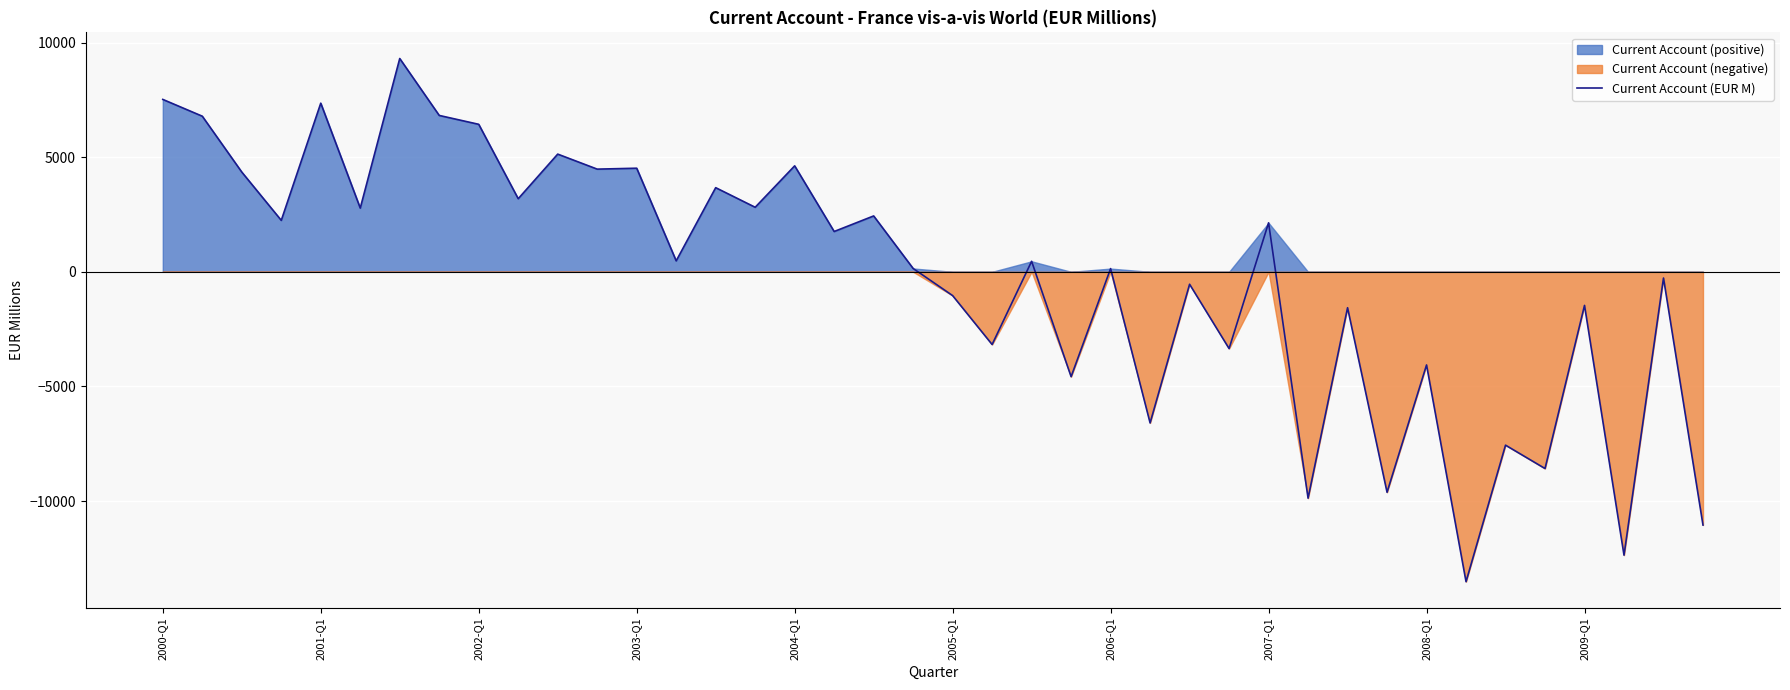

What is the lowest value of the Current Account (EUR M) series?

-13518